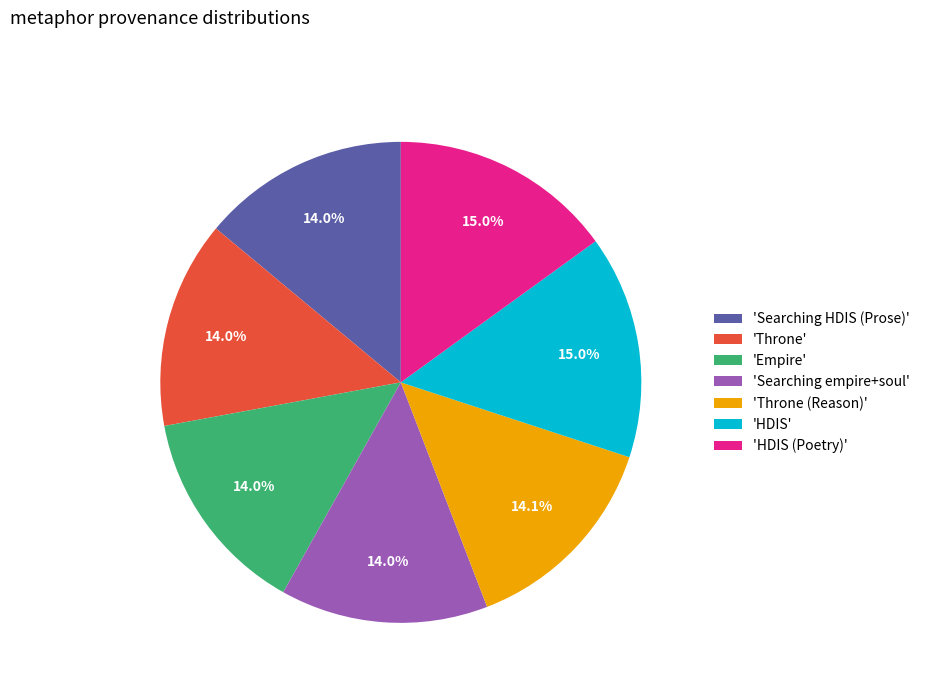

Approximately how many times larger is the value at 'Searching HDIS (Prose)' compared to 'HDIS'?

0.9